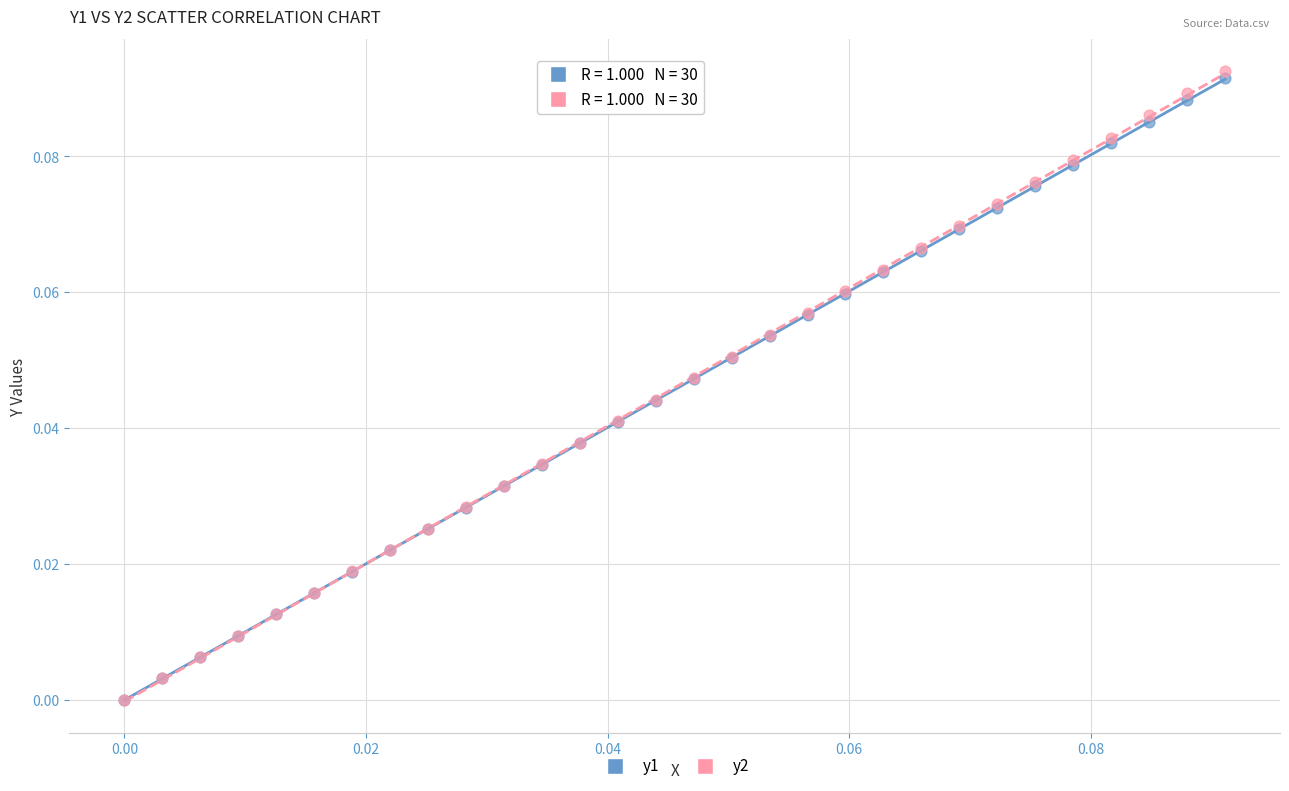

What are all the series names shown in the legend?

y1, y2